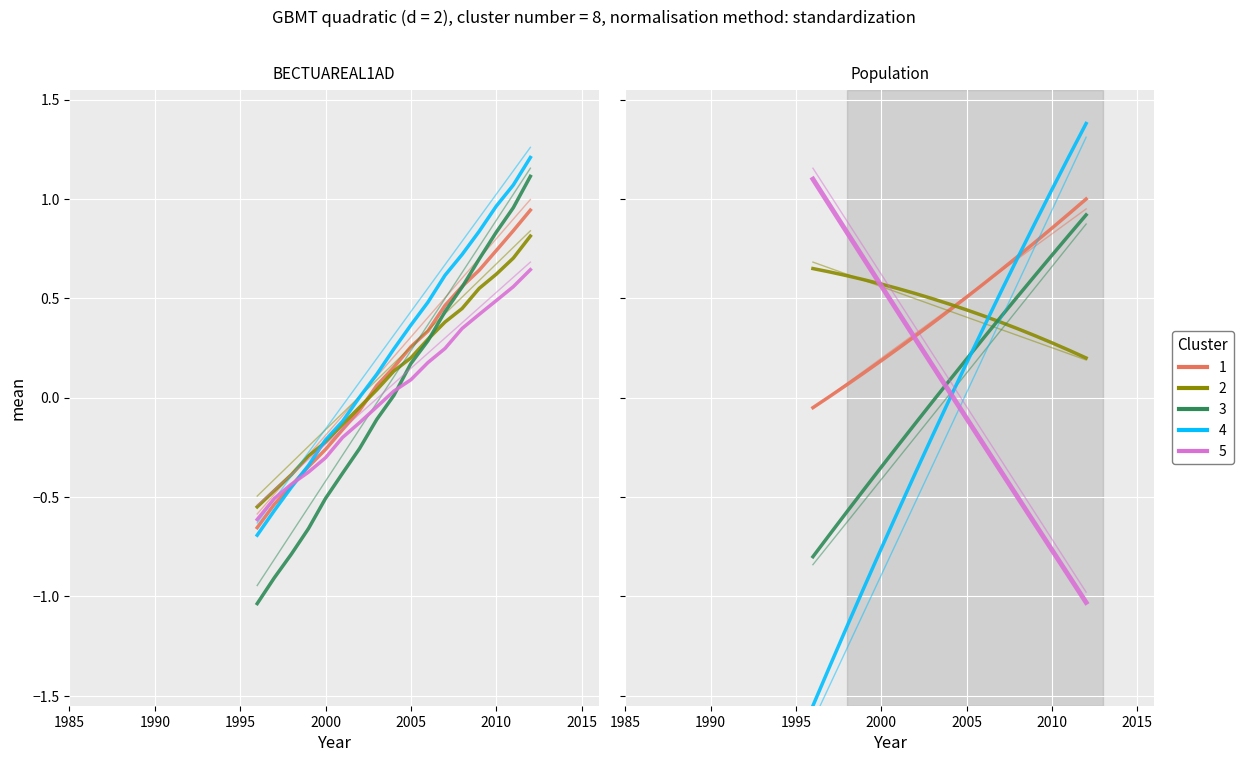

What is the change in value from 2001 to 2009?

+1.0